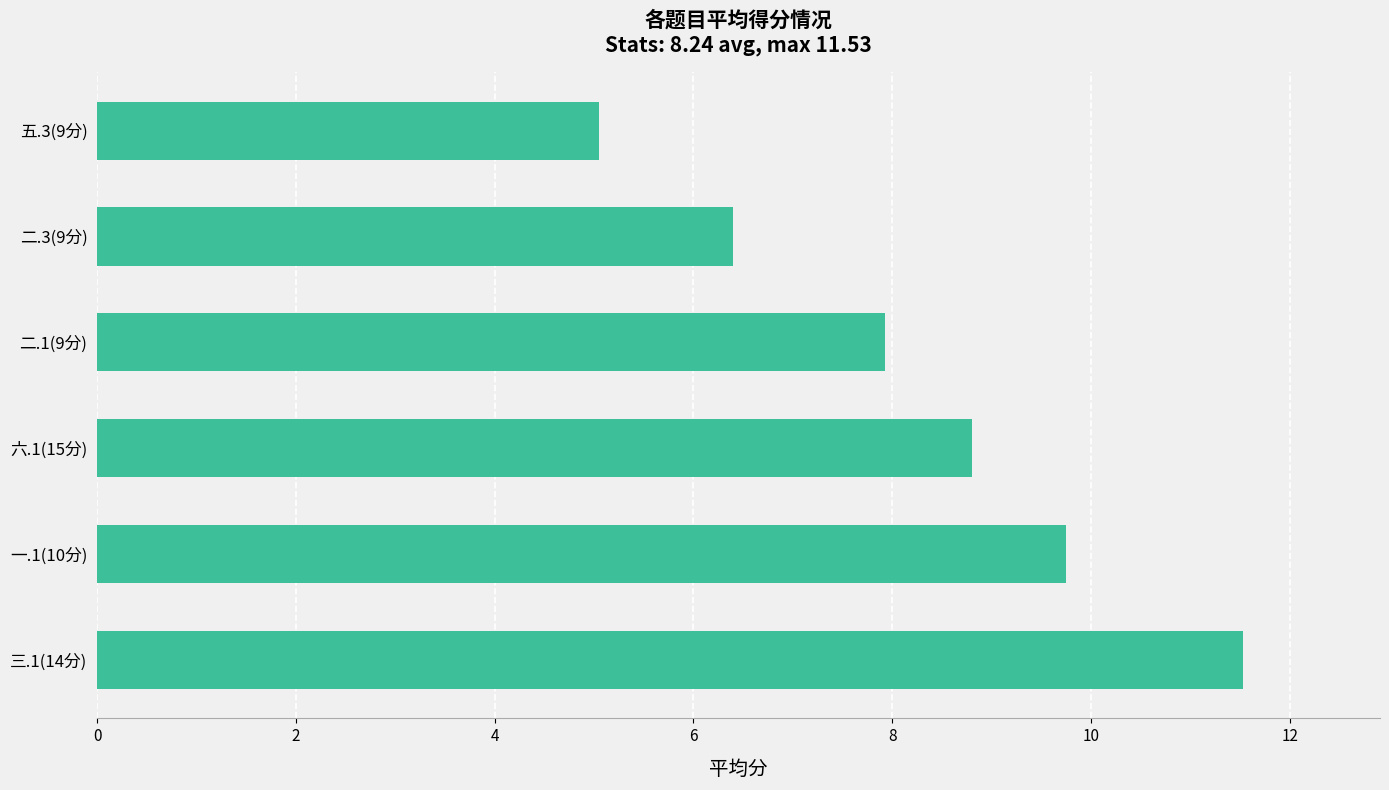

Does the chart contain any negative values?

No